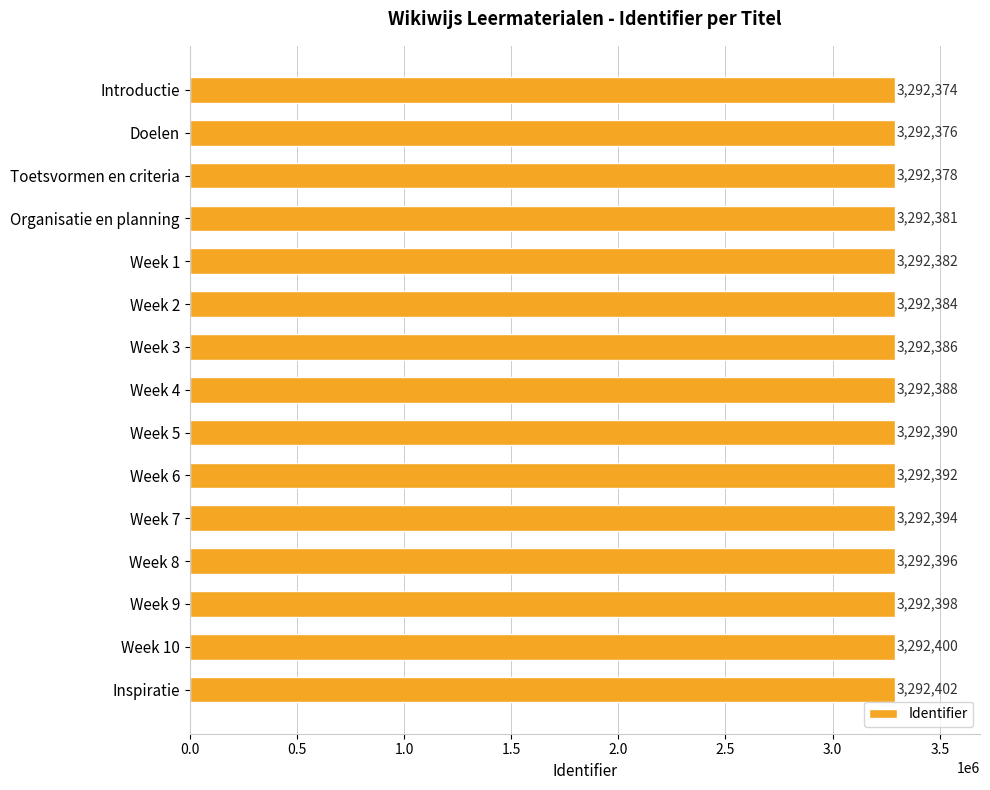

What is the label of the 5th bar from the bottom?

Week 7